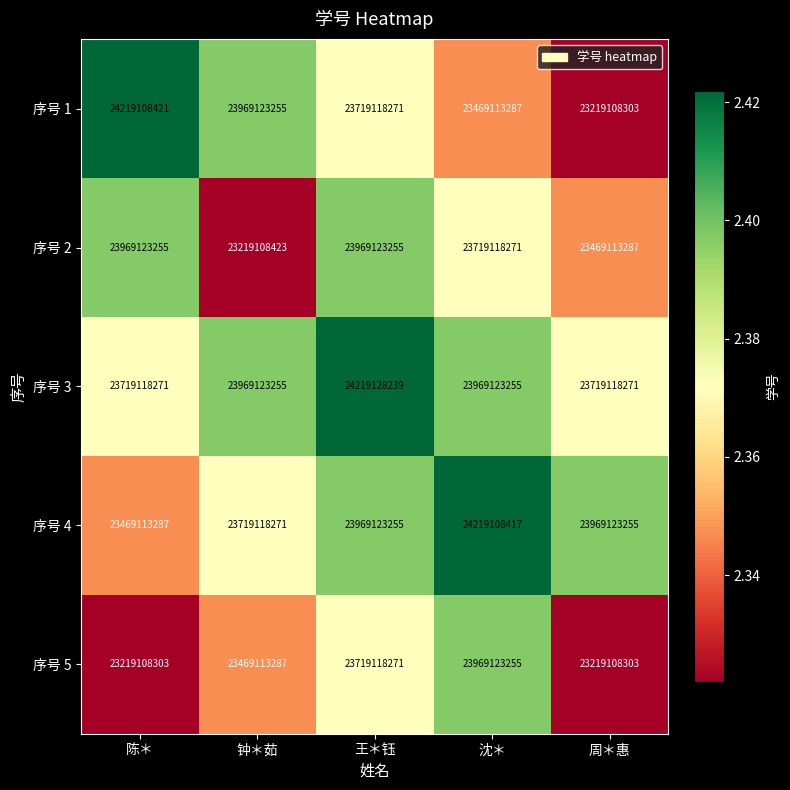

What is the maximum value shown in the chart?

24219128239